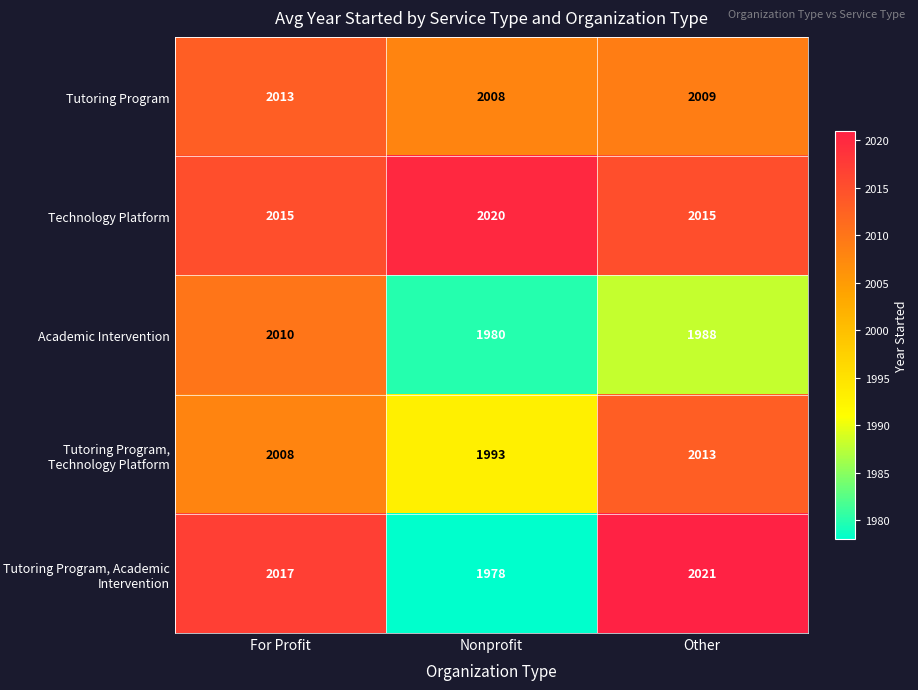

What is the minimum value shown in the chart?

1978